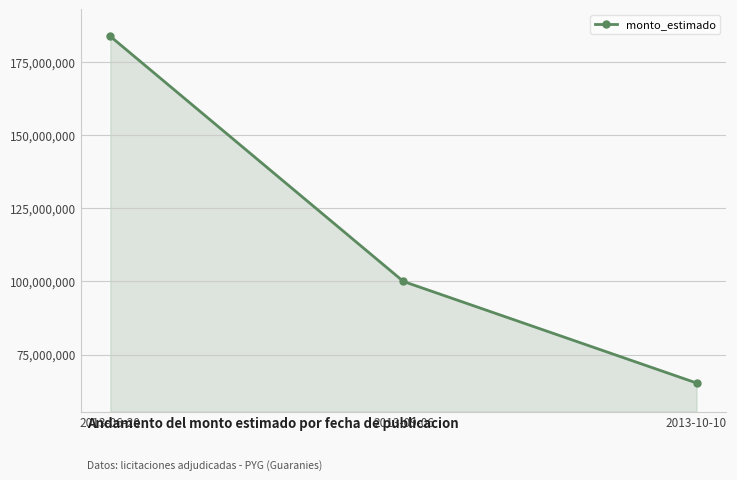

Reading left to right, transcribe all the data shown in this chart.

183905000	100000000	65250000